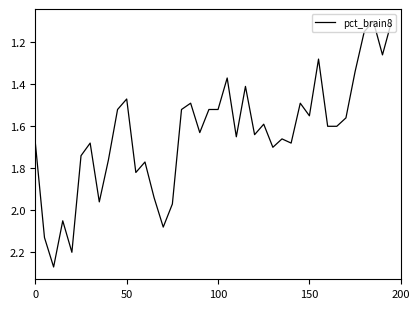

How many series are shown in this chart?

1